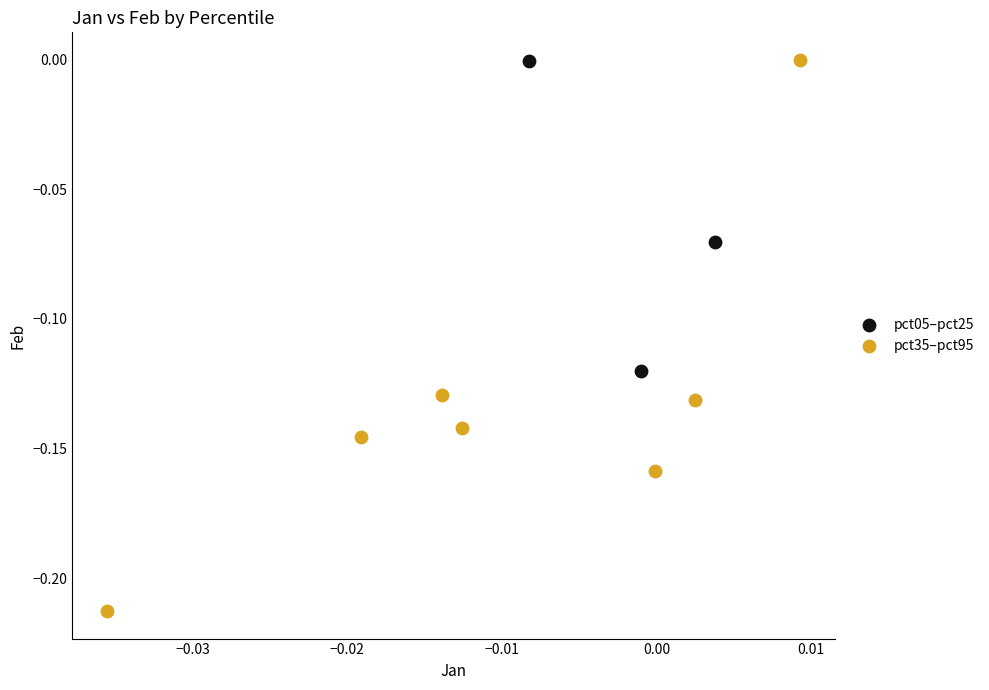

Which series has the largest Y range (max minus min)?

pct35–pct95